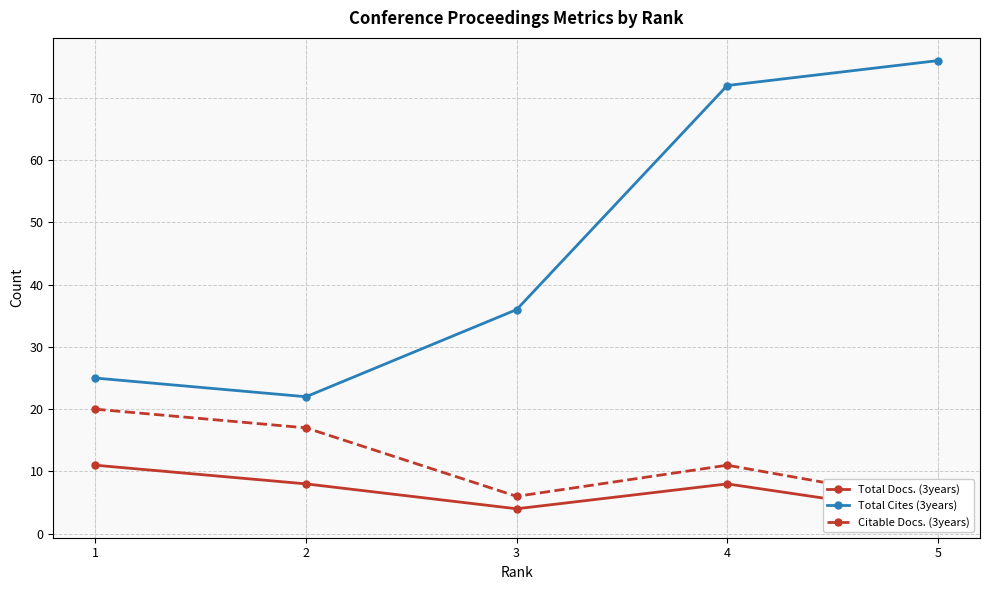

True or false: Total Cites (3years) has a value of 22 at 2.

True